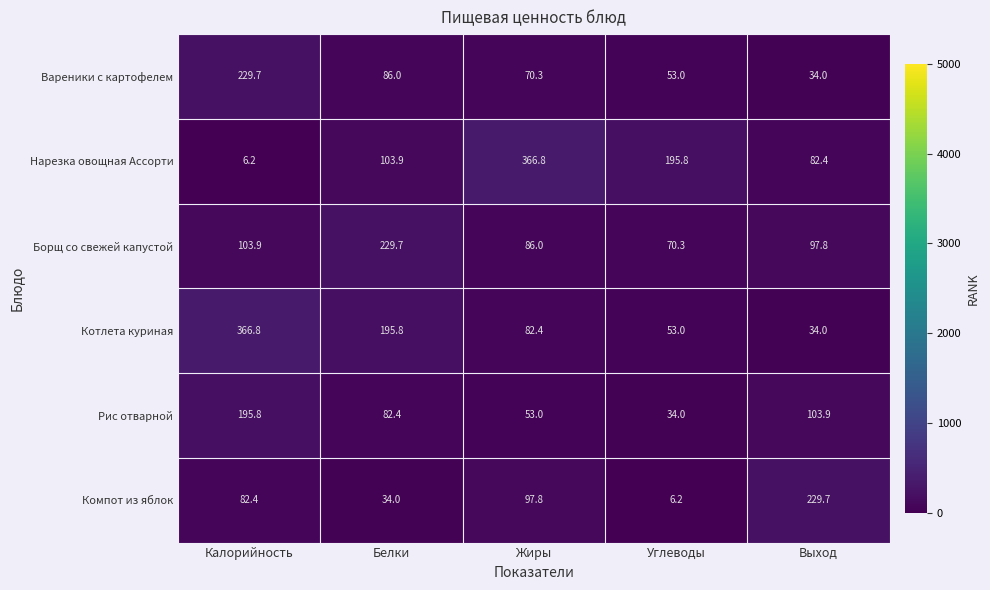

The value of Рис отварной at Углеводы is 34.0. True or false?

True